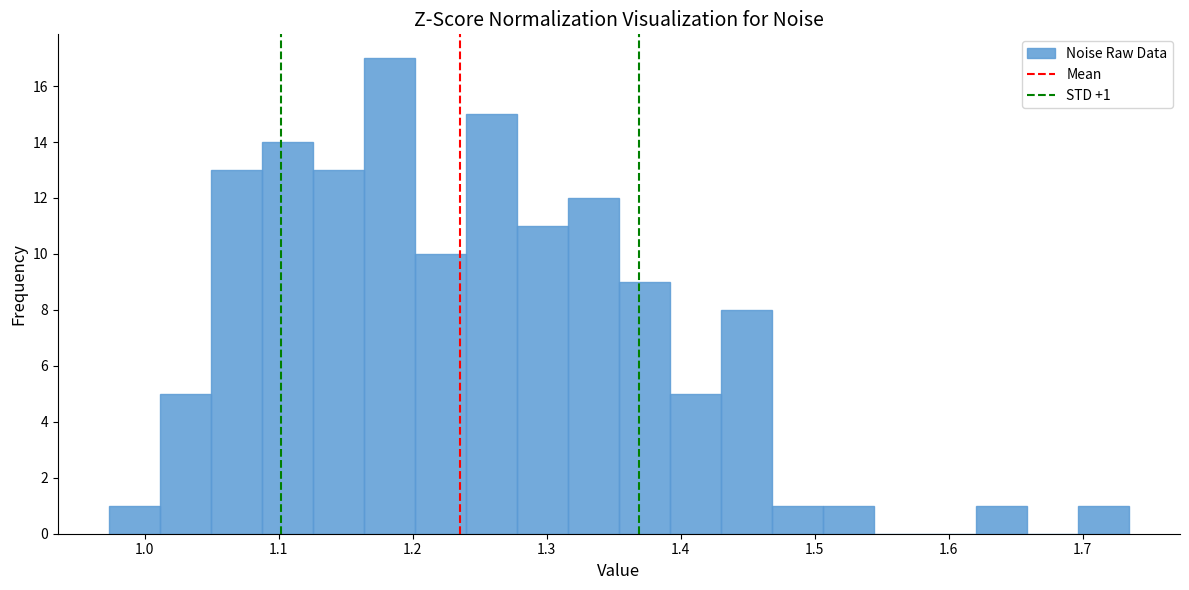

Read against the x-axis, roughly where is the centre of the tallest bar?

1.18